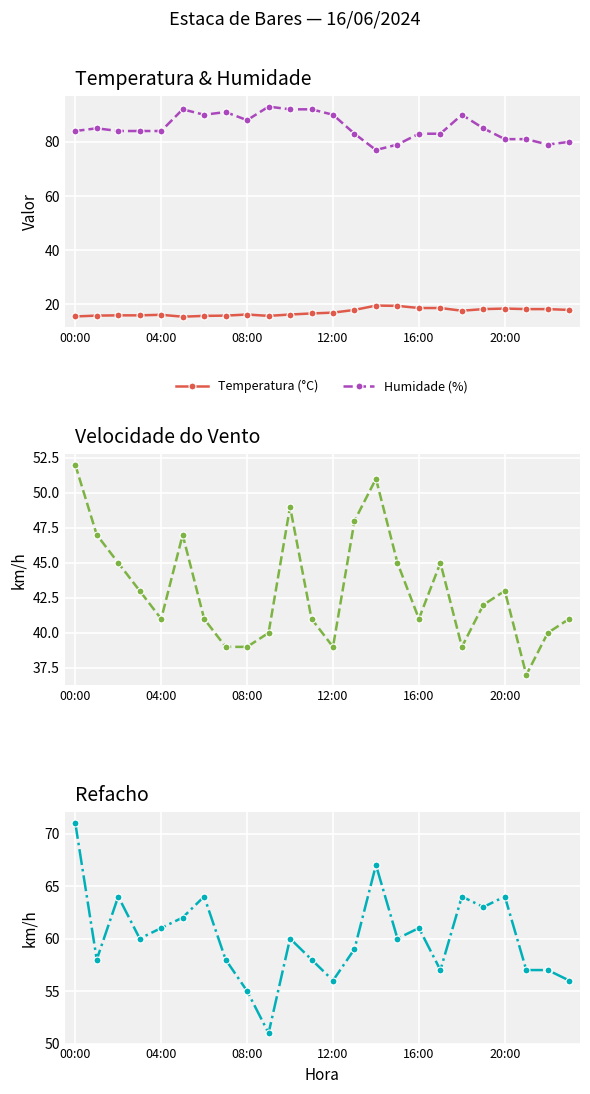

What is the difference between the Temperatura (°C) values at 00:00 and 18?

2.1